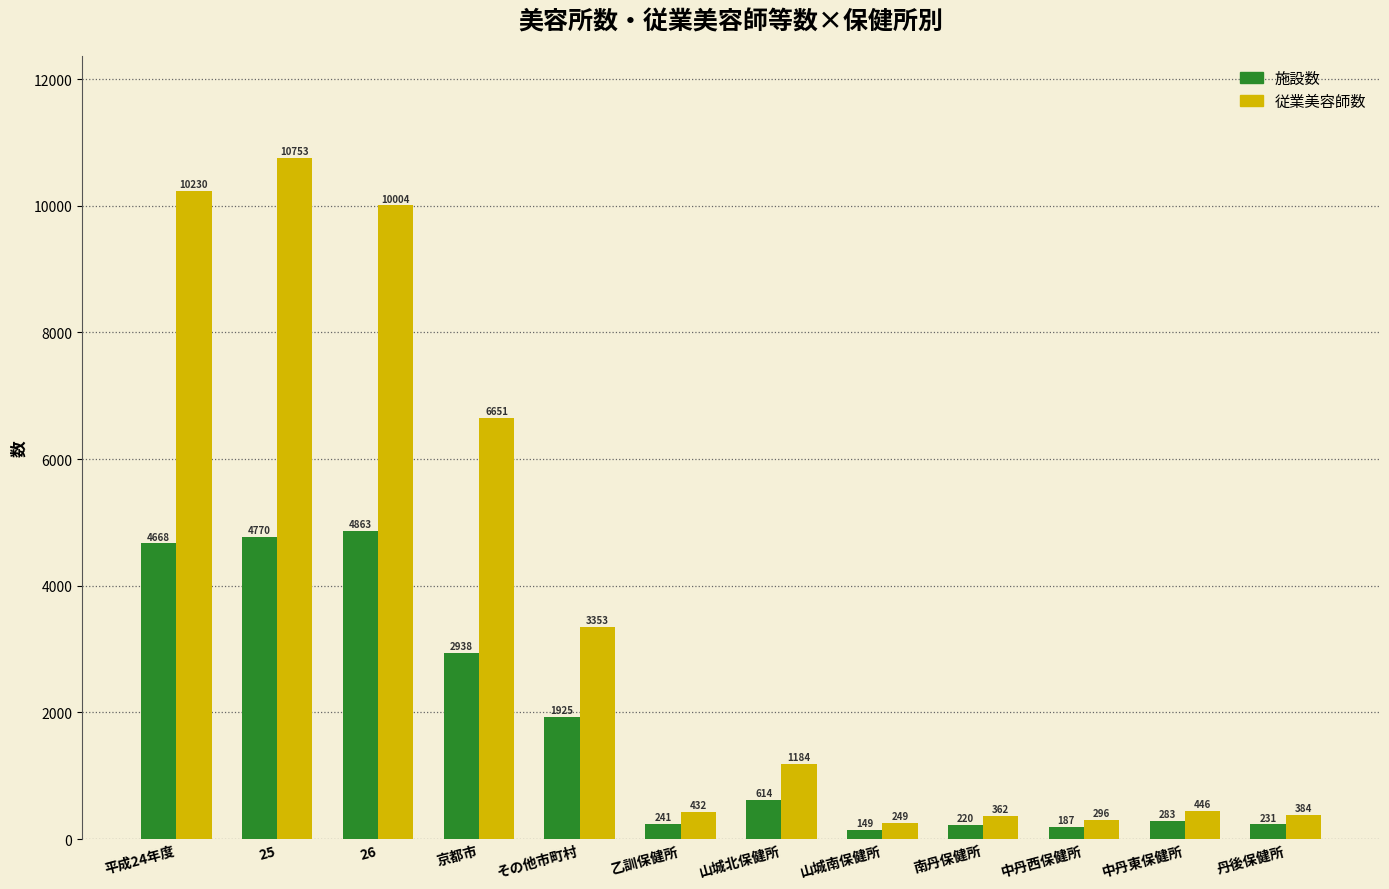

What are all the series names shown in the legend?

施設数, 従業美容師数